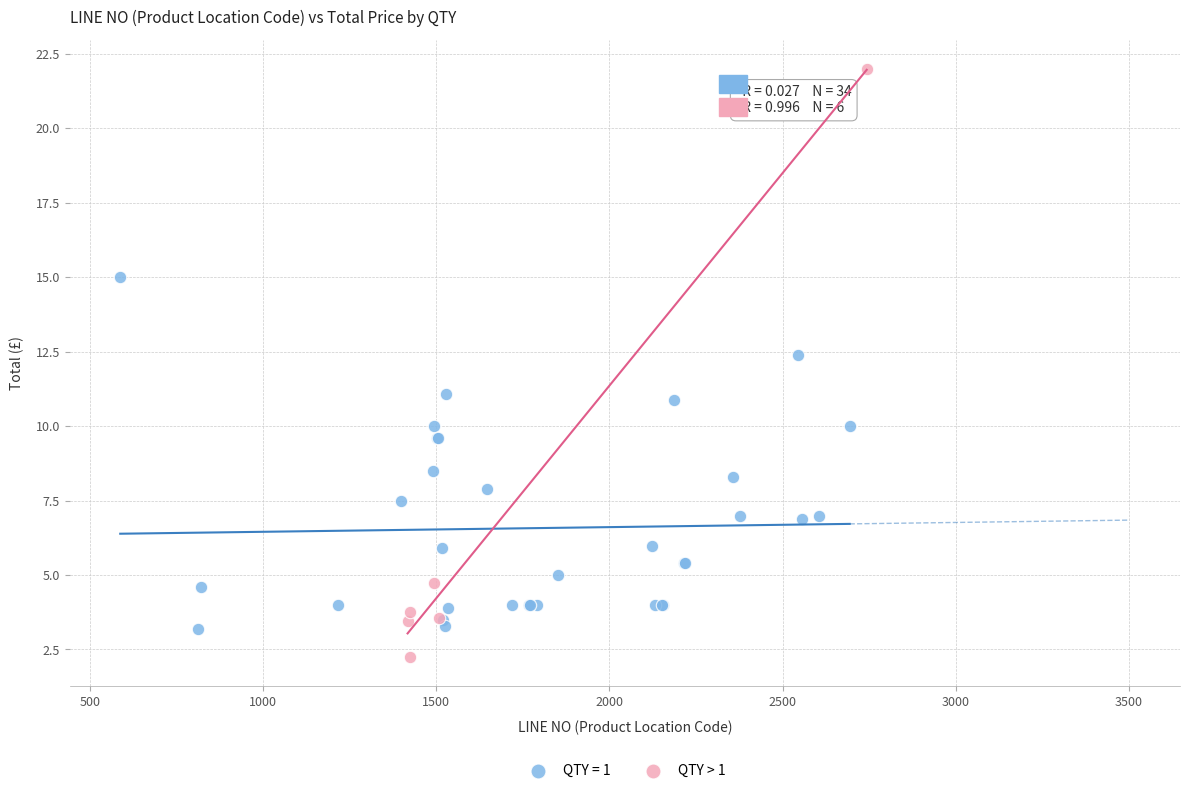

Which series has the largest Y range (max minus min)?

QTY > 1